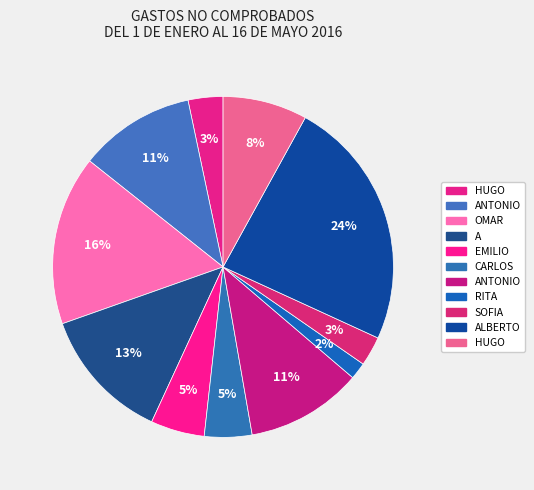

Count the number of slices in the pie.

11